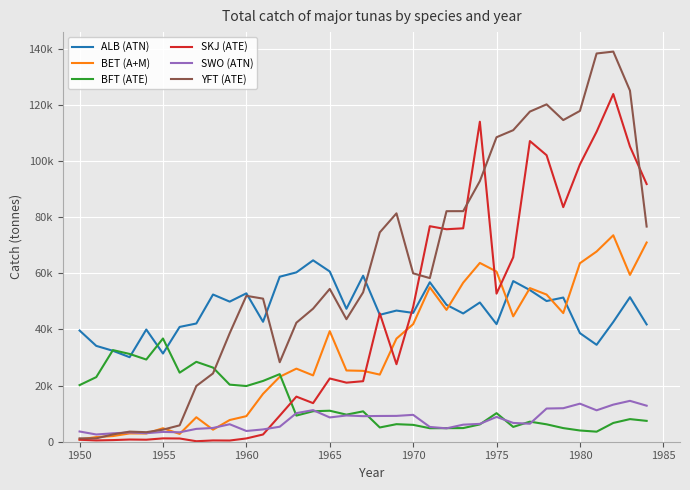

What are all the series names shown in the legend?

ALB (ATN), BET (A+M), BFT (ATE), SKJ (ATE), SWO (ATN), YFT (ATE)